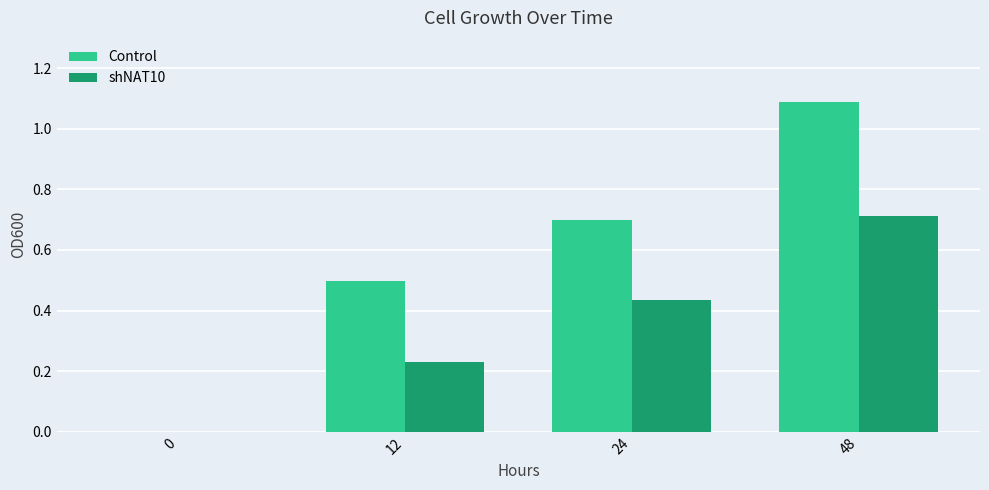

What are all the series names shown in the legend?

Control, shNAT10